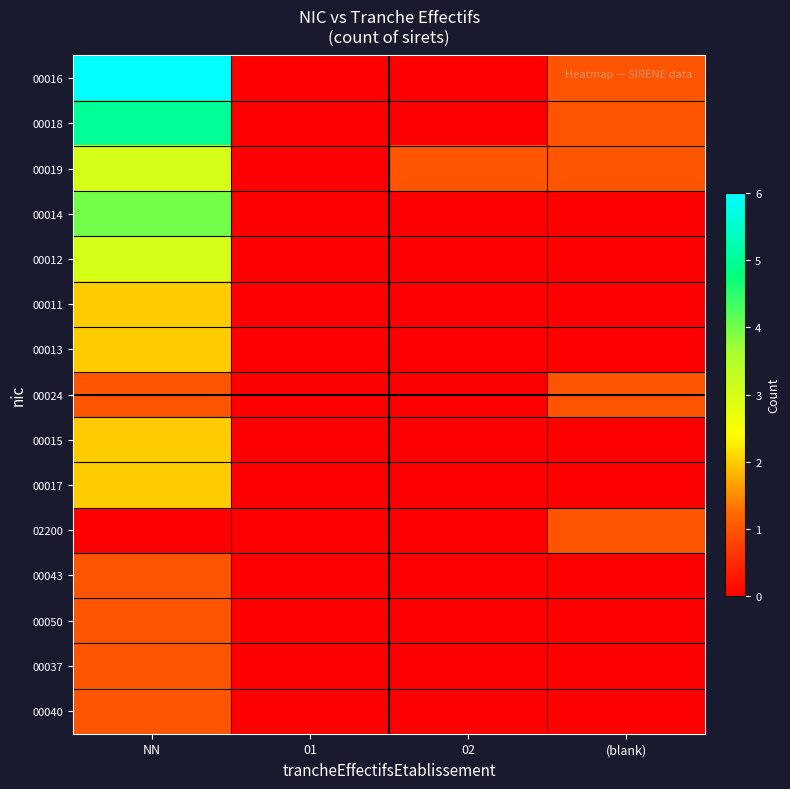

Which label corresponds to the smallest value in the chart?

01